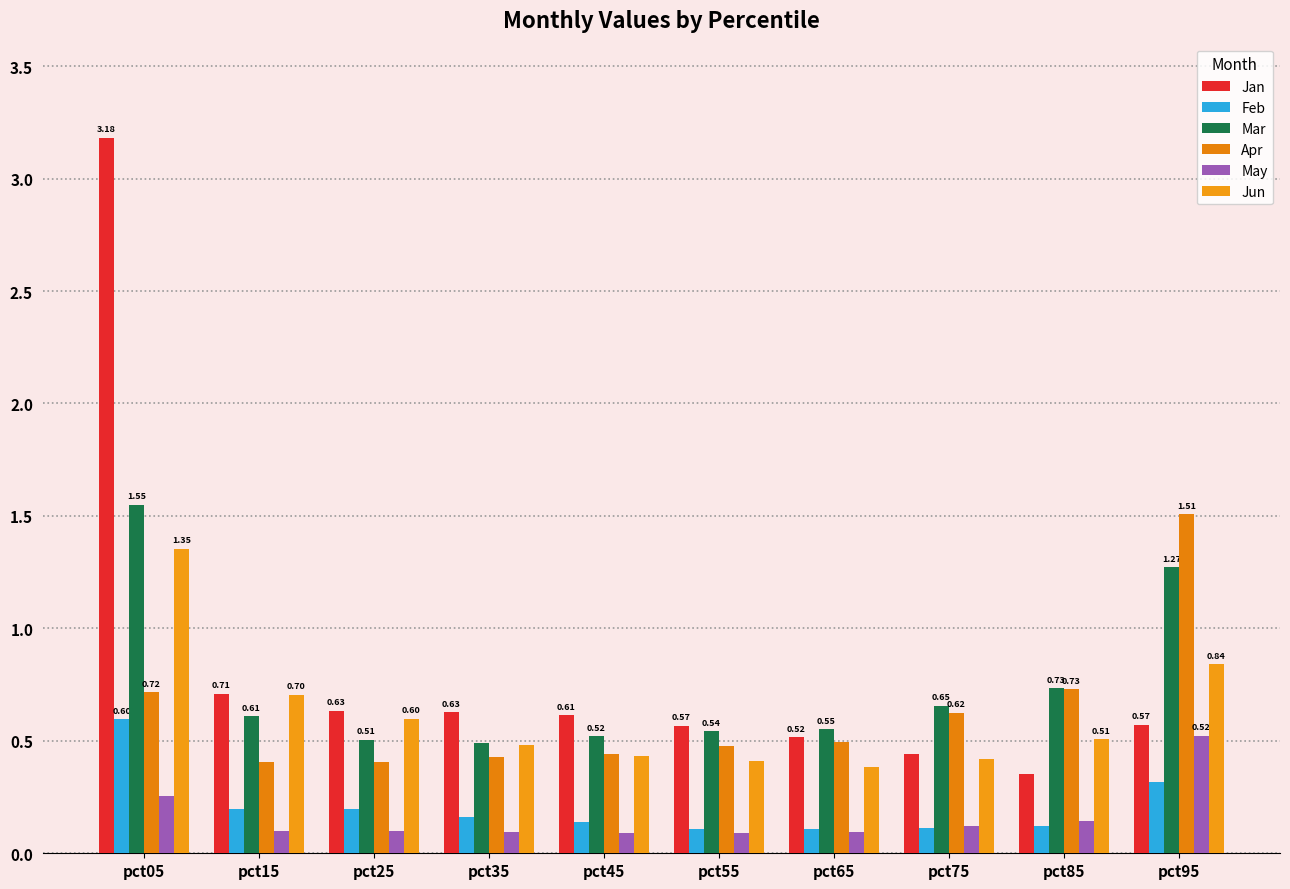

What is the spread (max minus min) of values at pct25?

0.5